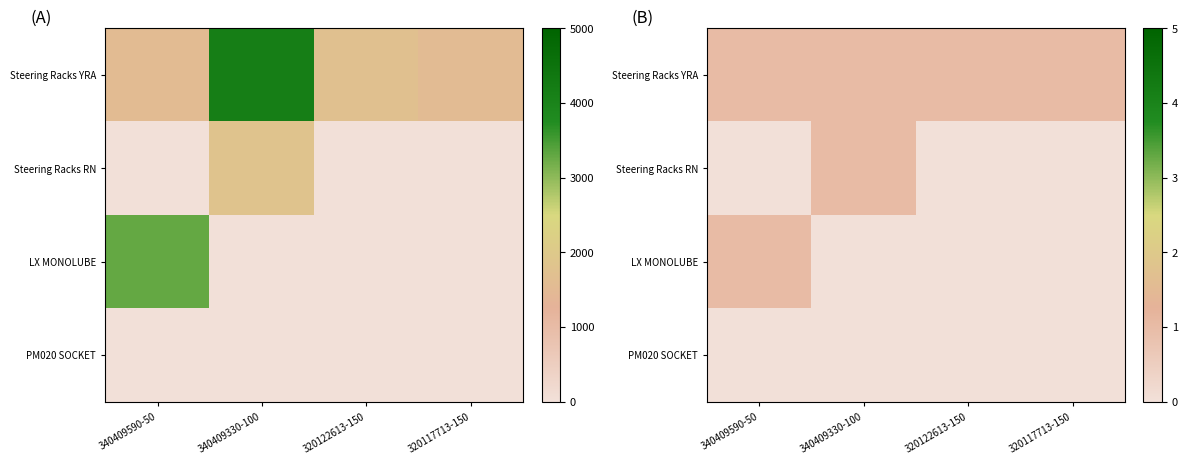

Between 340409590-50 and 320122613-150, which series saw the biggest shift?

LX MONOLUBE